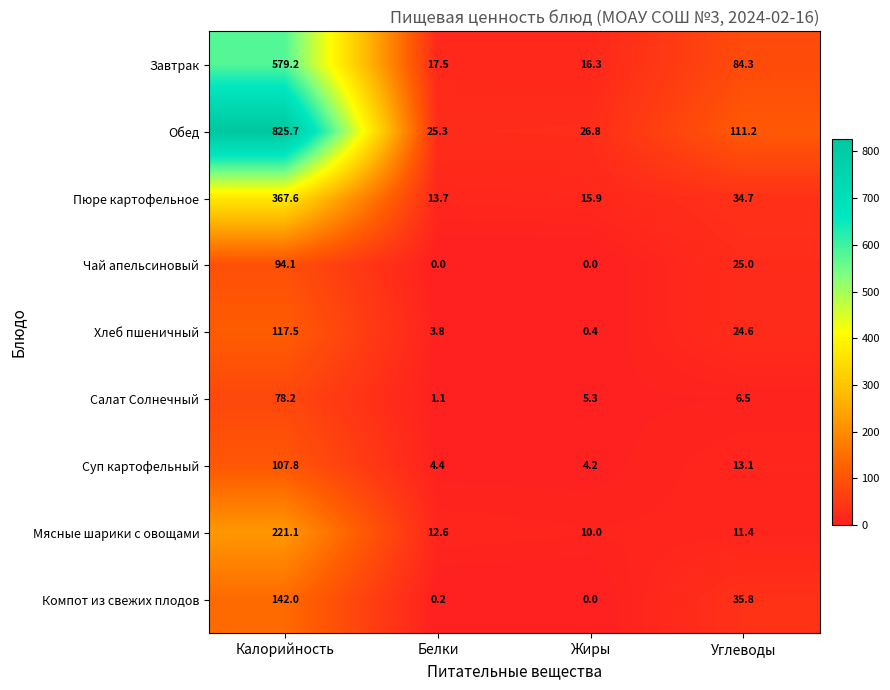

Where does the Суп картофельный series first go above 13?

Калорийность